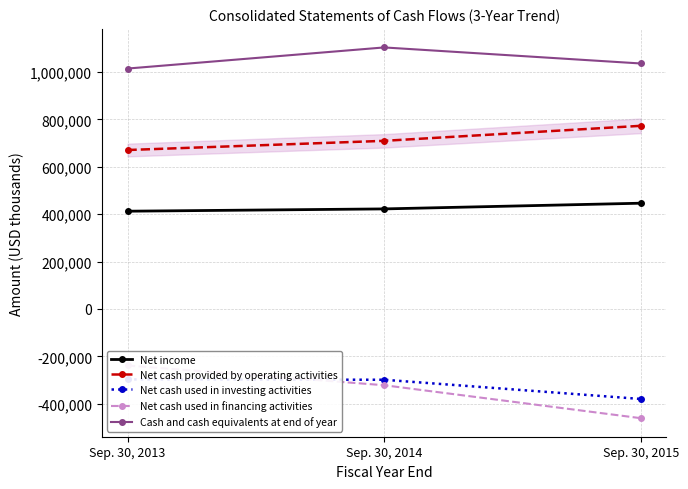

The Net cash used in investing activities series shows -100493 at Sep. 30, 2014. True or false?

False